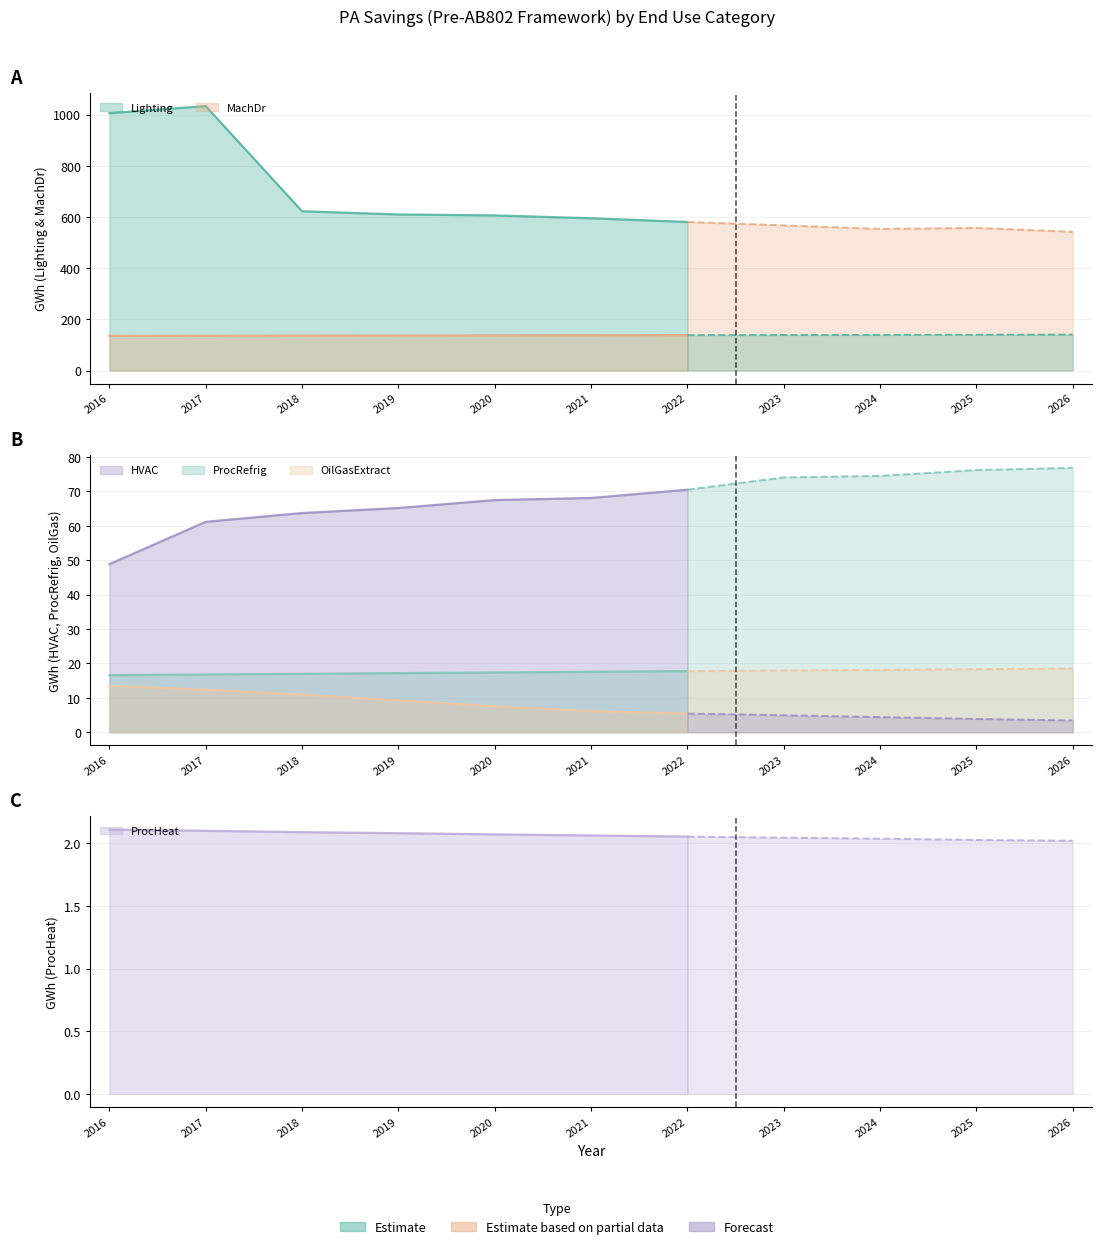

List the labels in order of ProcRefrig value, smallest first.

2016, 2017, 2018, 2019, 2020, 2021, 2022, 2023, 2024, 2025, 2026